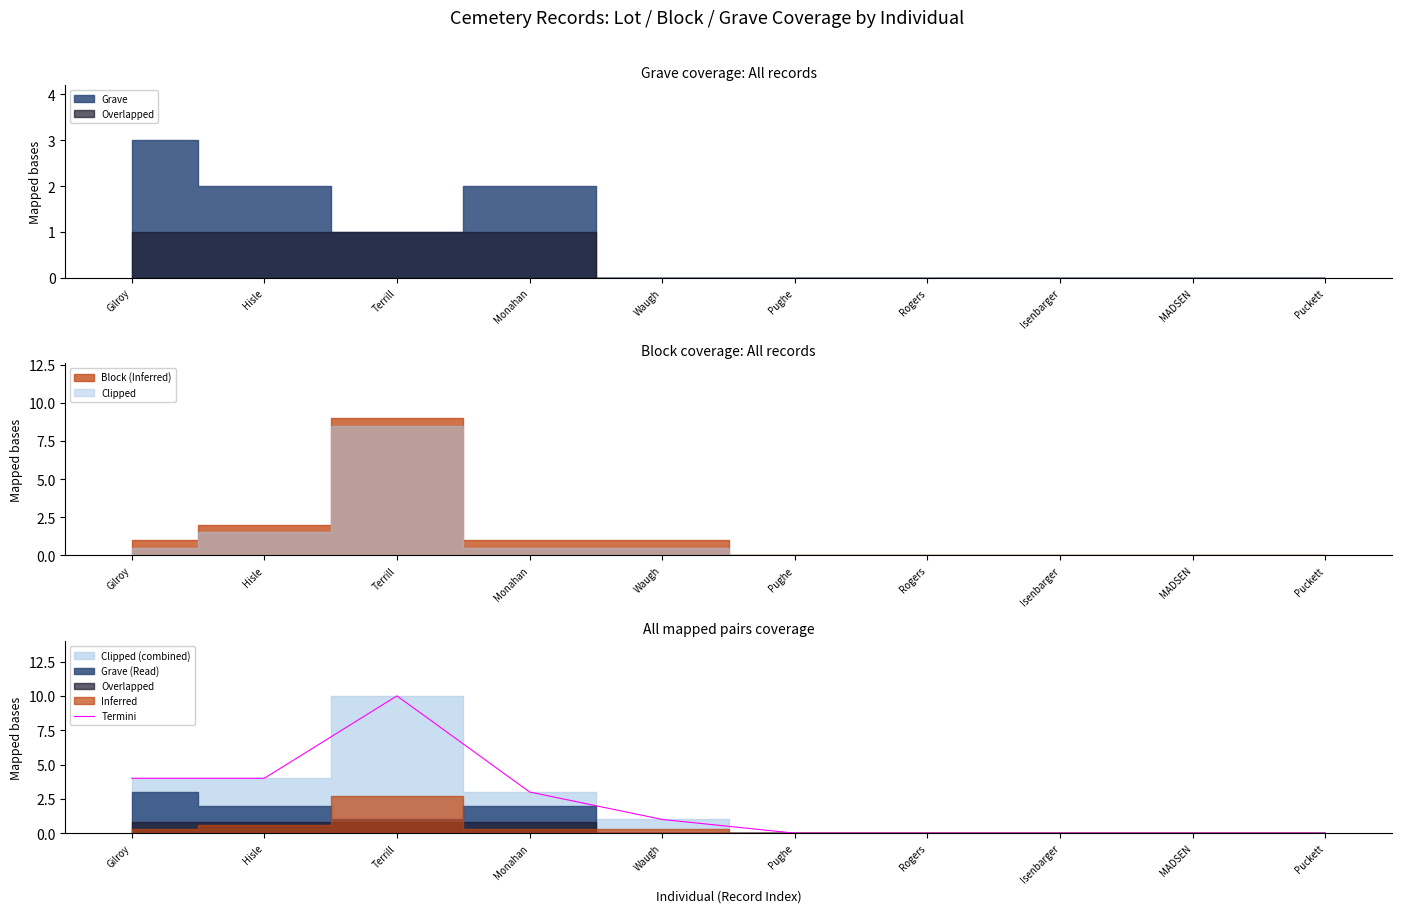

At which category does the data reach its first local peak?

Terrill